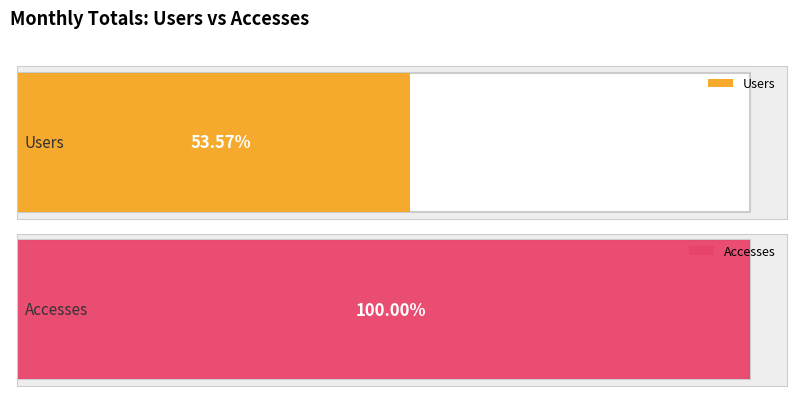

Is it true that Activity Days equals 1 at 2023-06?

False